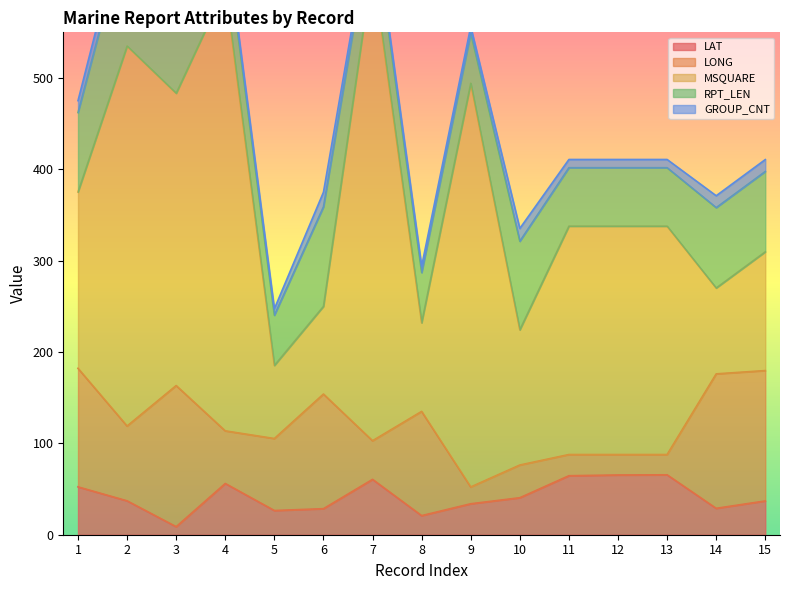

What is the value of the LONG point at the 7th from the left?

42.3